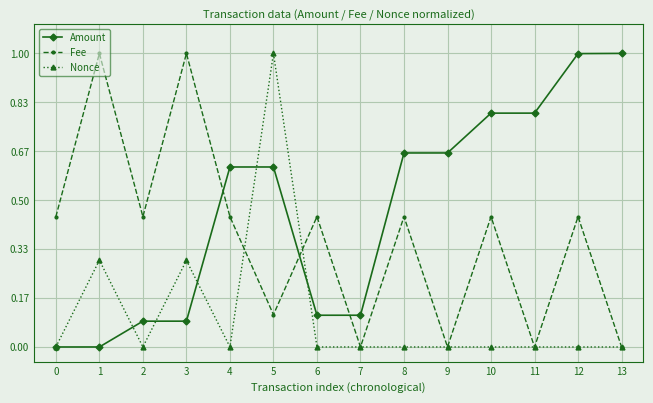

At 12, list the series in order from smallest to largest.

Nonce, Fee, Amount